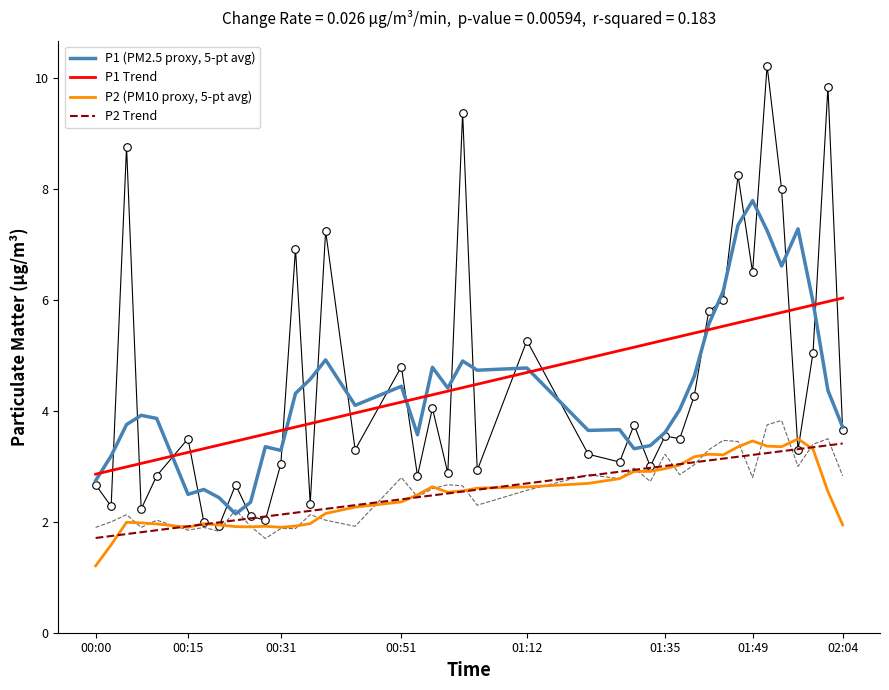

True or false: P1 Trend and P2 Trend cross at least once.

False